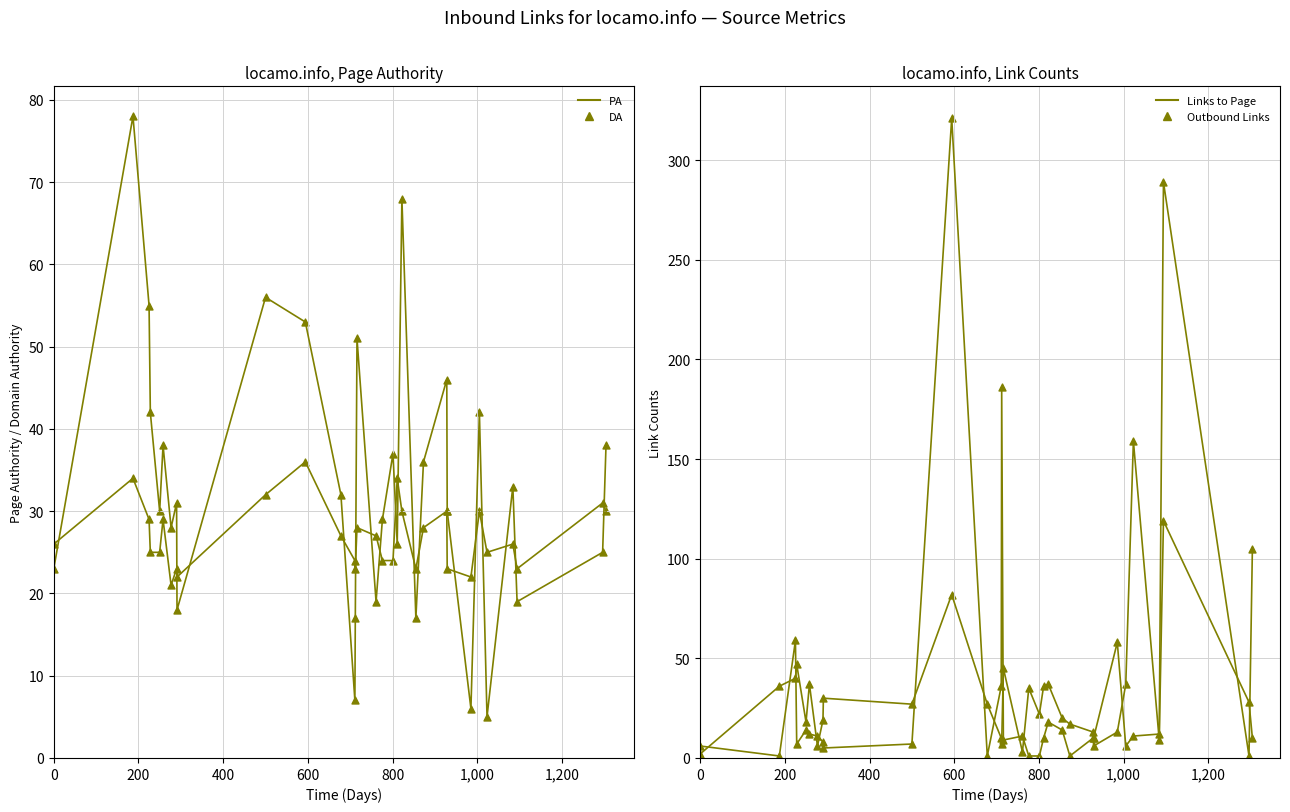

Which series has the largest total across all categories?

Links to Page